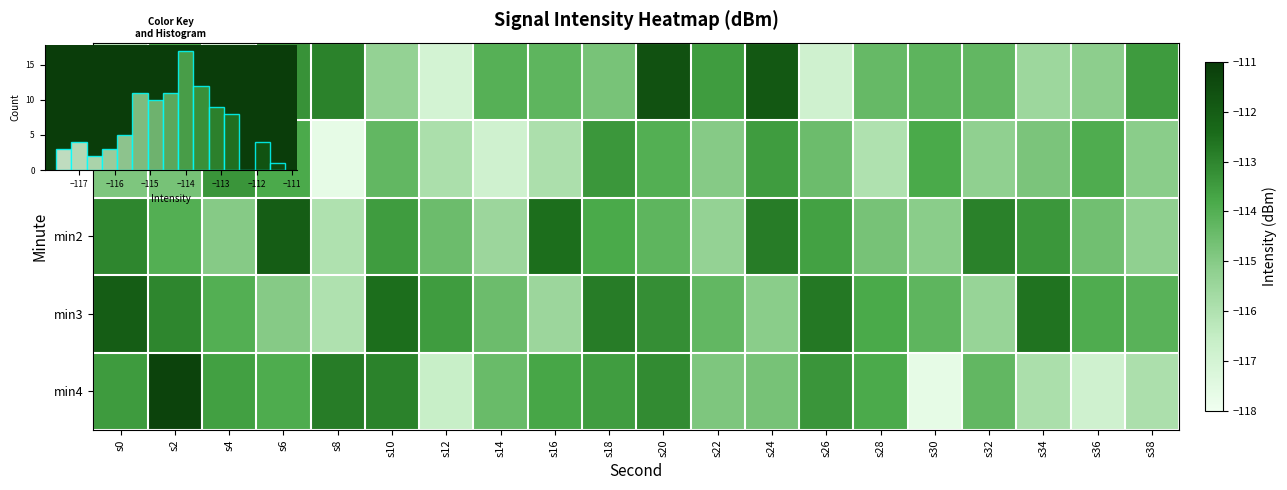

List the series in order of their overall mean, highest first.

min3, min2, min4, min0, min1